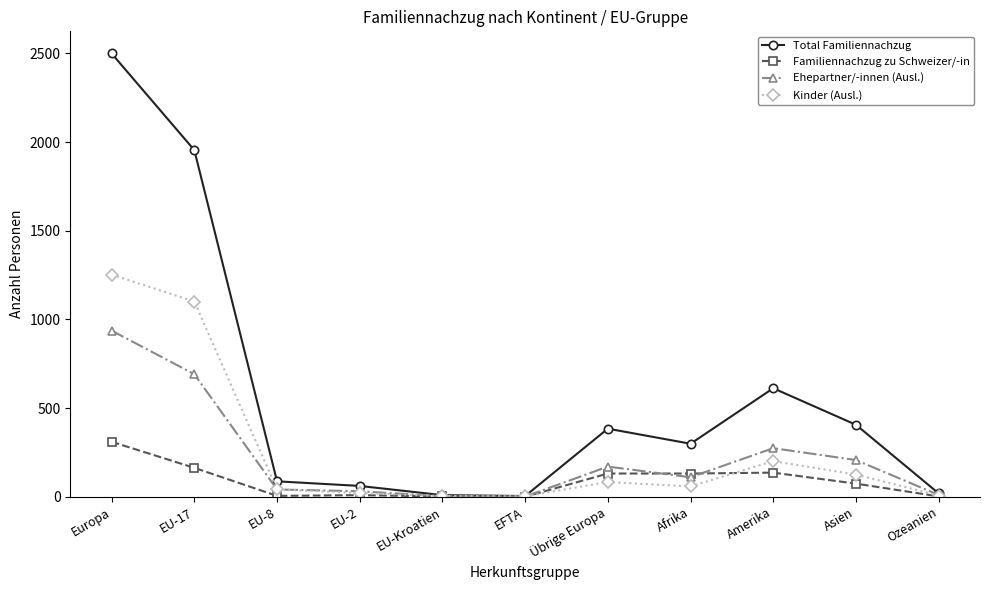

Which series changed the most between EU-2 and EFTA?

Total Familiennachzug